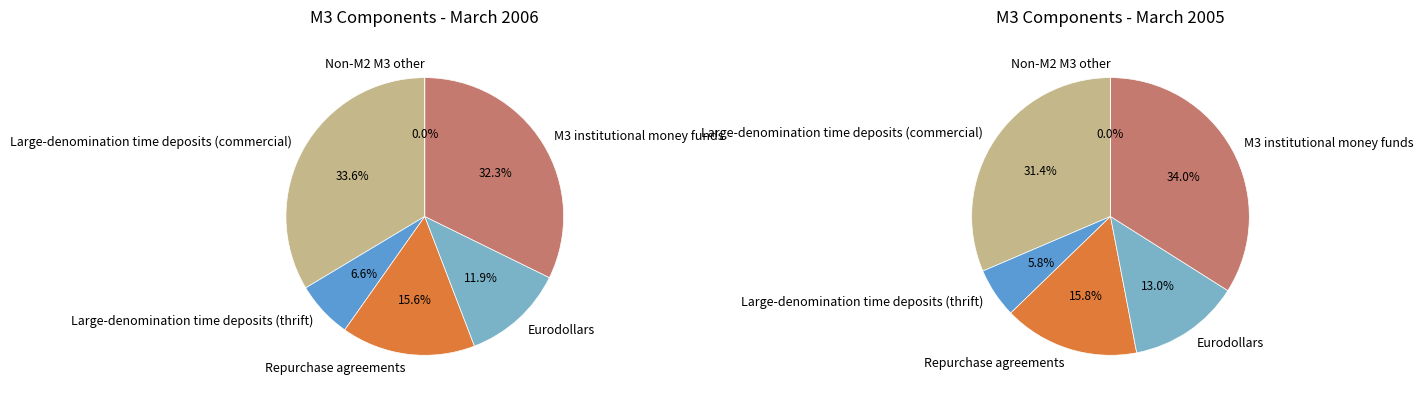

What is the total percentage of Non-M2 M3 other and Repurchase agreements?

15.6%